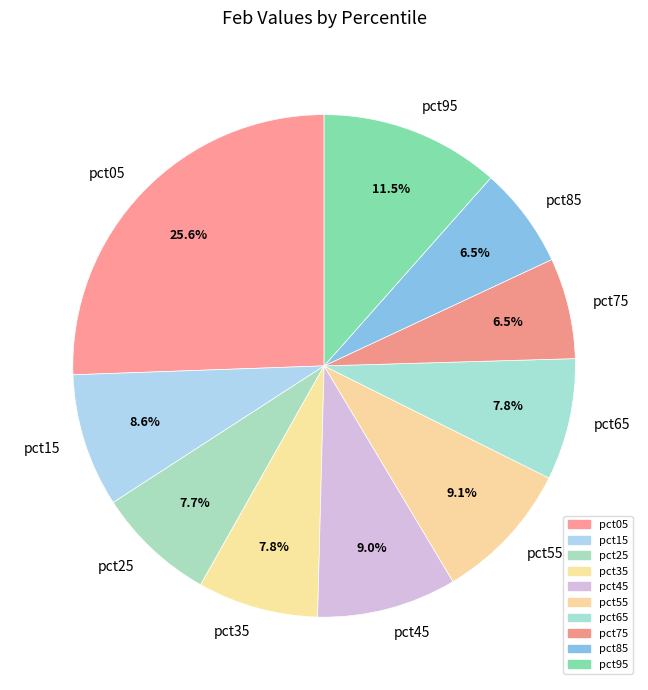

Which slice is the largest?

pct05